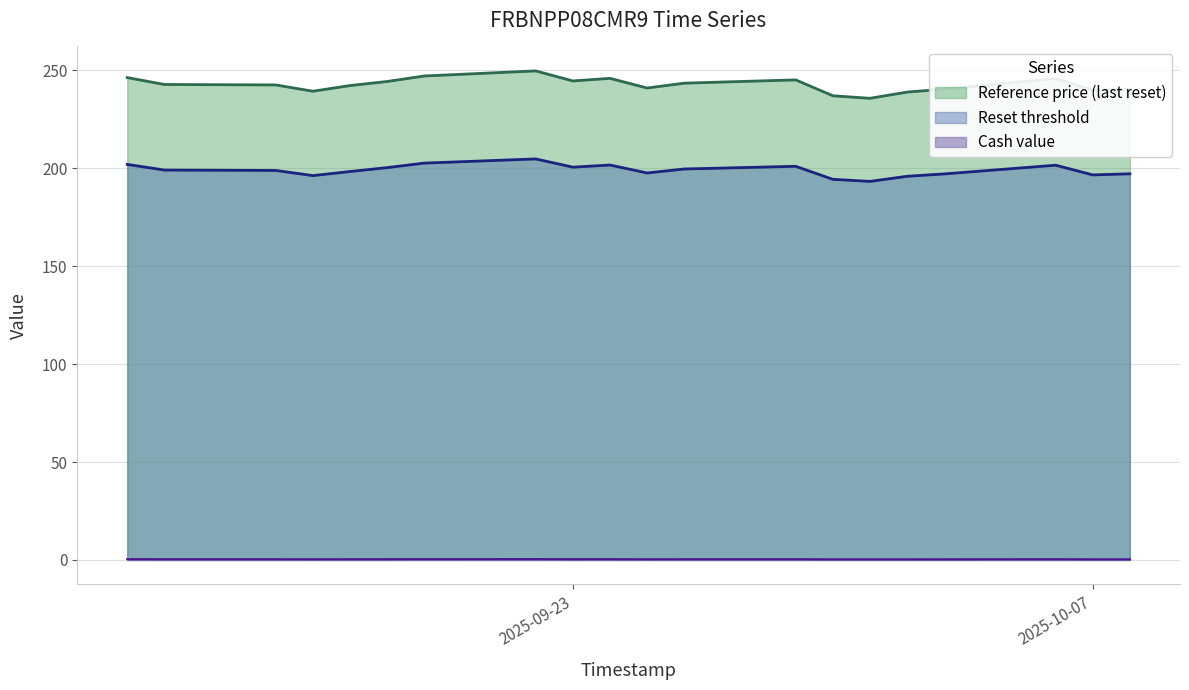

True or false: Reference price (last reset) and Cash value cross at least once.

False